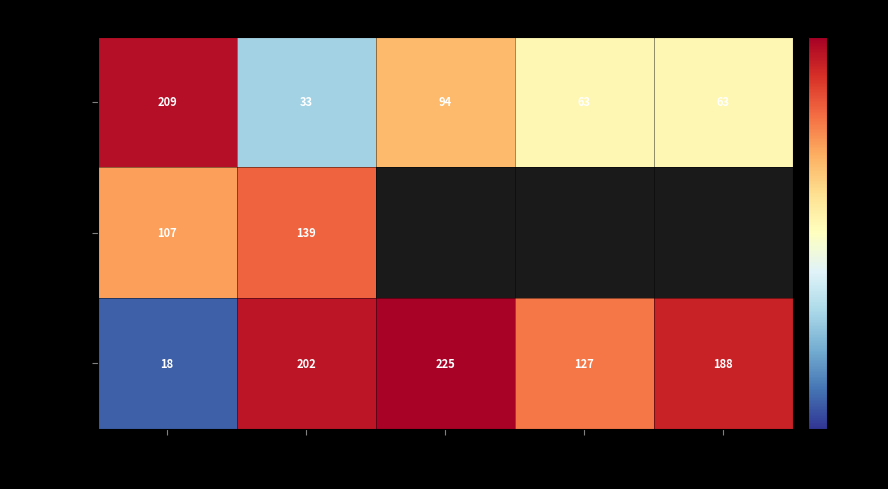

At which label is Завтрак closest to 121?

позиция 3